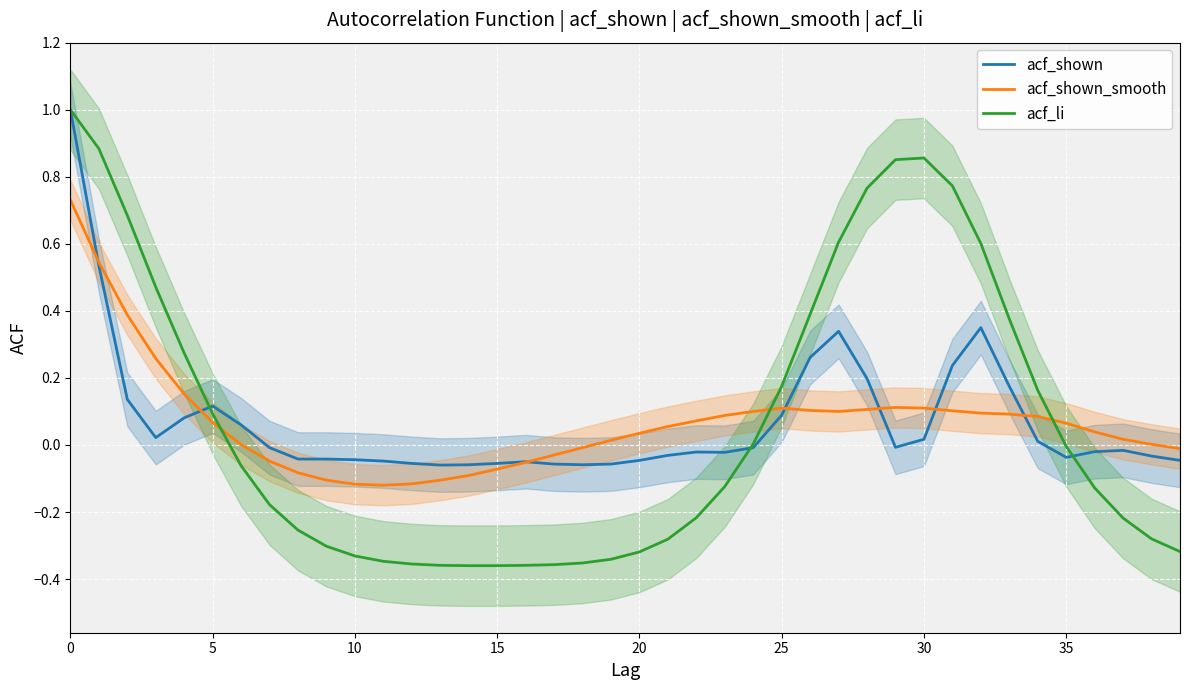

How many lines are shown in the chart?

3